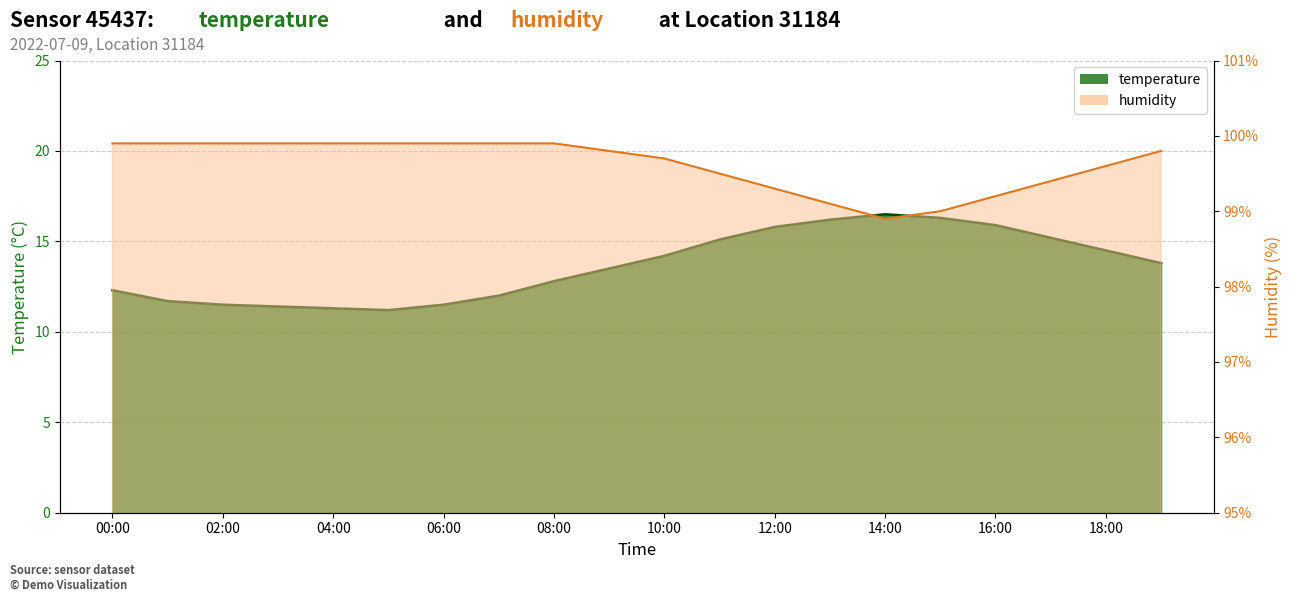

What is the maximum value shown in the chart?

99.9